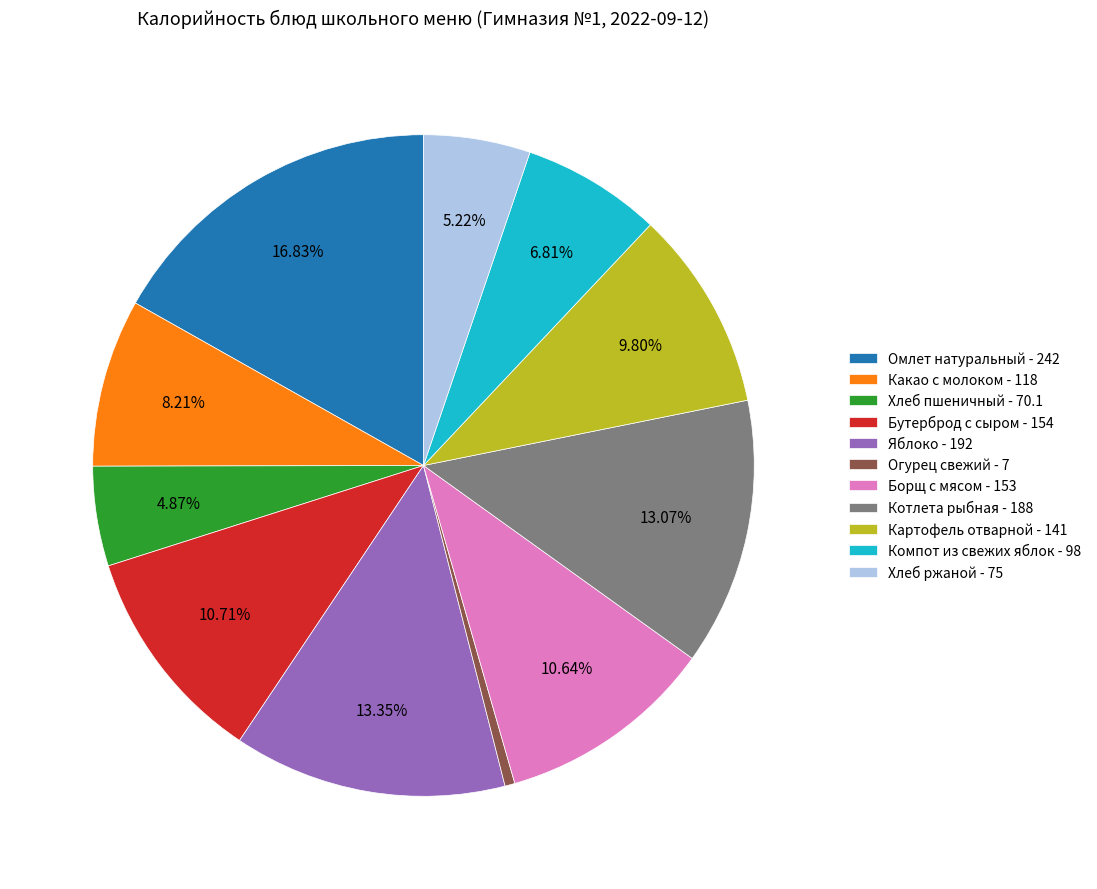

What is the largest slice in the pie chart?

Омлет натуральный